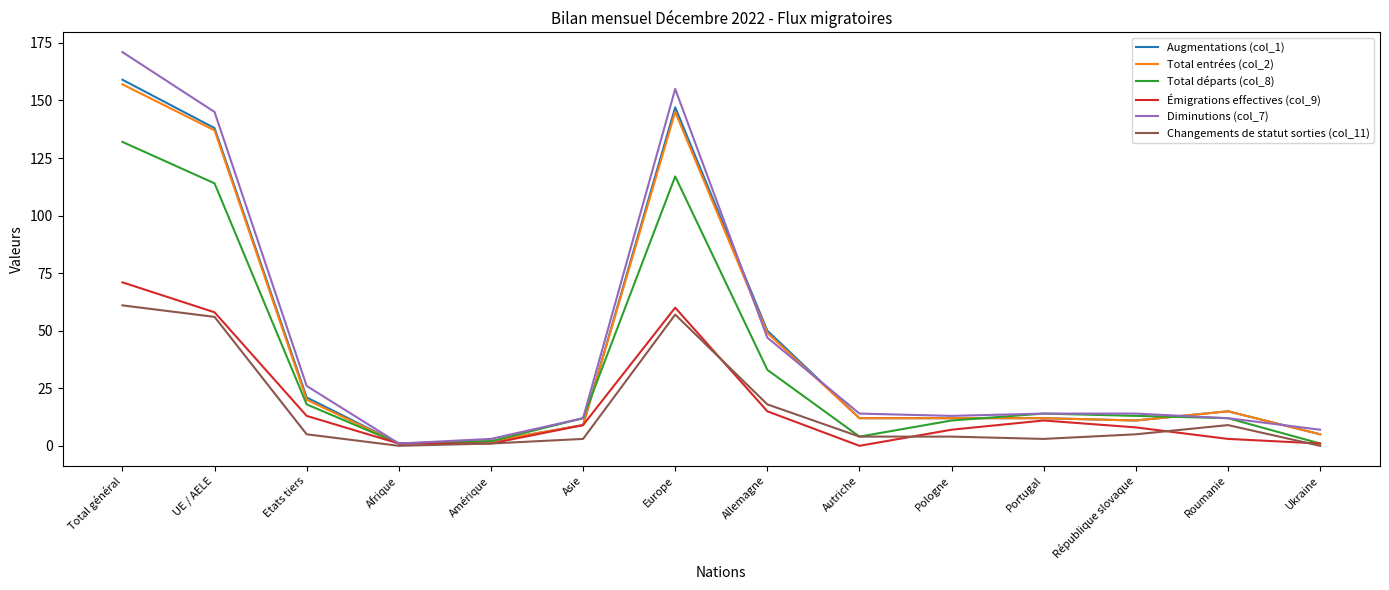

Which series has the largest total across all categories?

Diminutions (col_7)